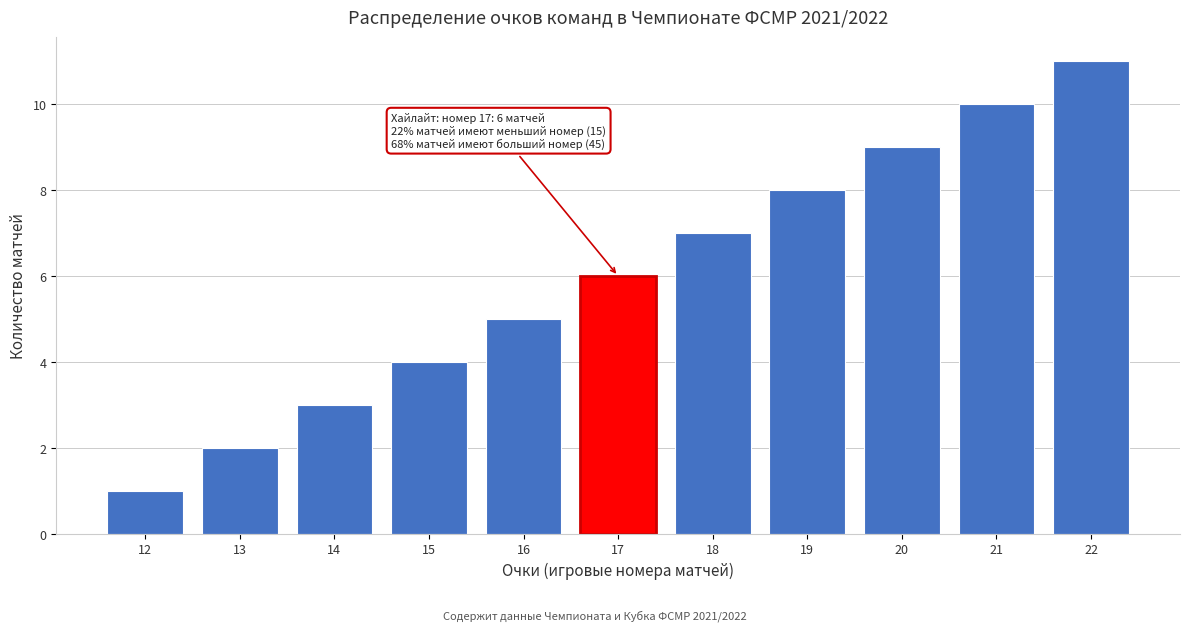

What is the difference between the second highest and second lowest values?

8